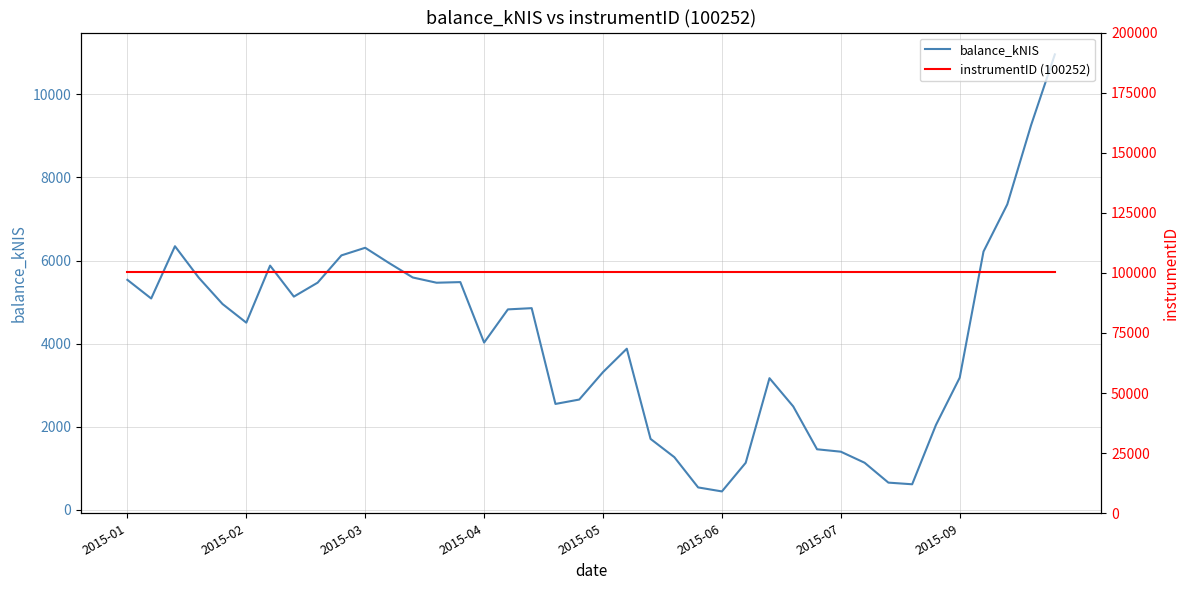

What position from the left is 33?

34